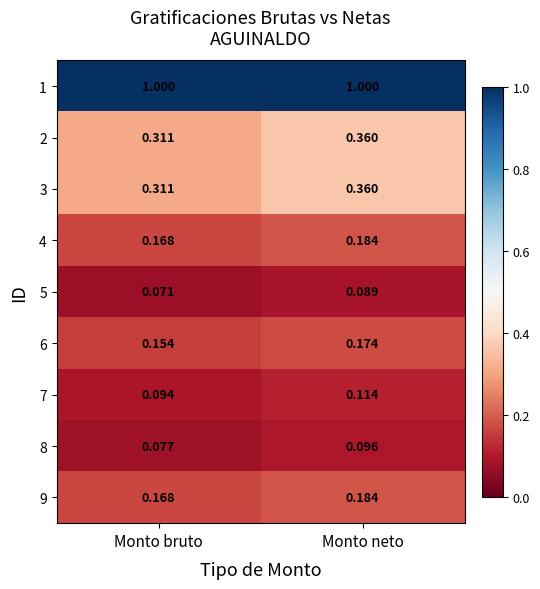

Is the value of 1 at Monto neto greater than the value of 8 at Monto bruto?

Yes